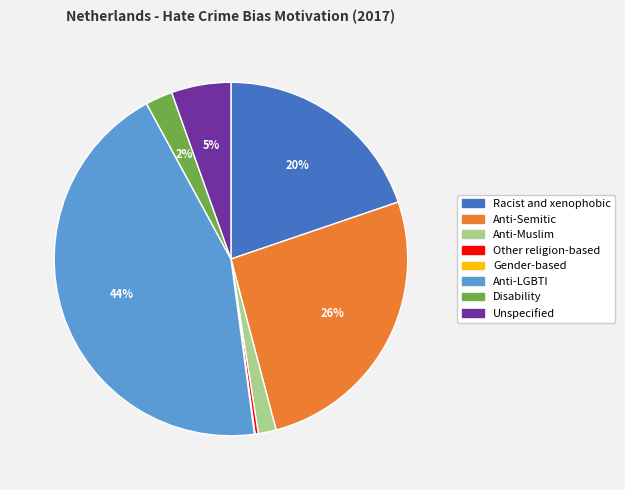

Is there a majority slice in this chart?

No